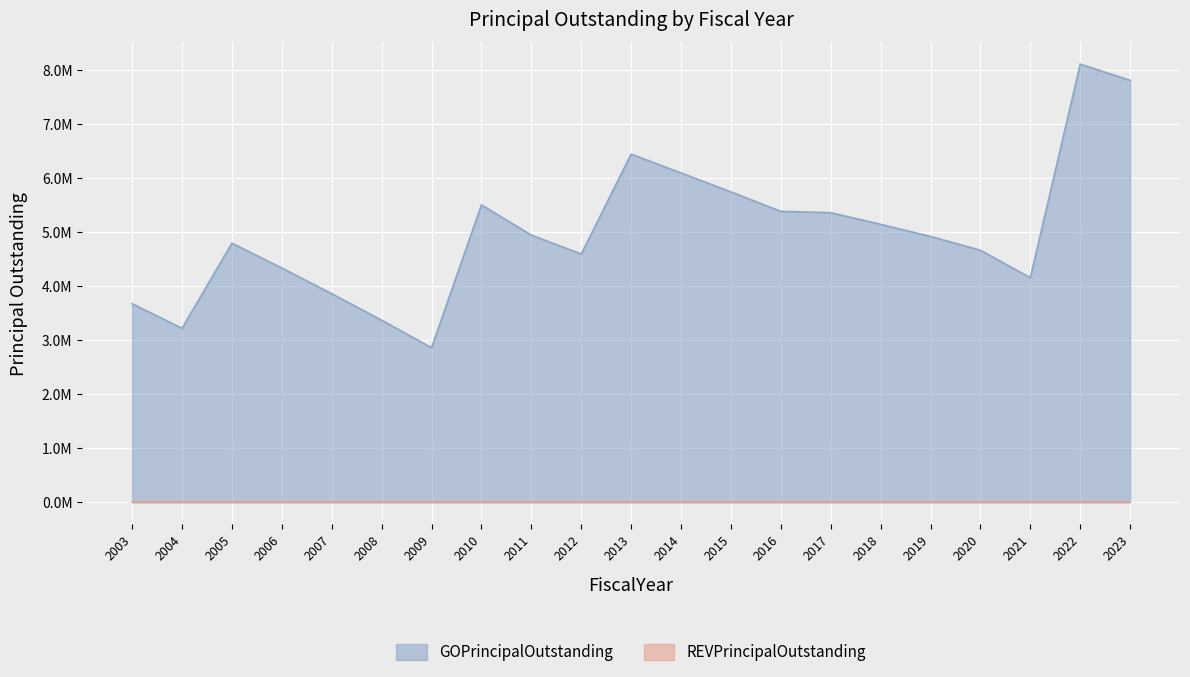

List the labels in order of value, largest first.

2022, 2023, 2013, 2014, 2015, 2010, 2016, 2017, 2018, 2011, 2019, 2005, 2020, 2012, 2006, 2021, 2007, 2003, 2008, 2004, 2009